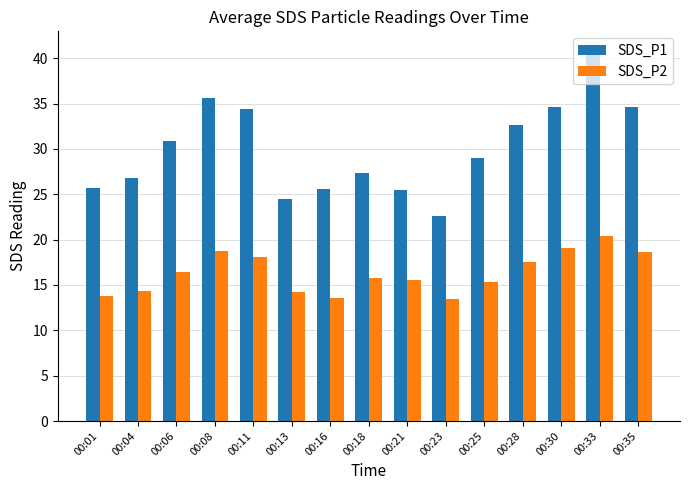

Is the value of SDS_P2 at 00:23 greater than the value of SDS_P1 at 00:28?

No